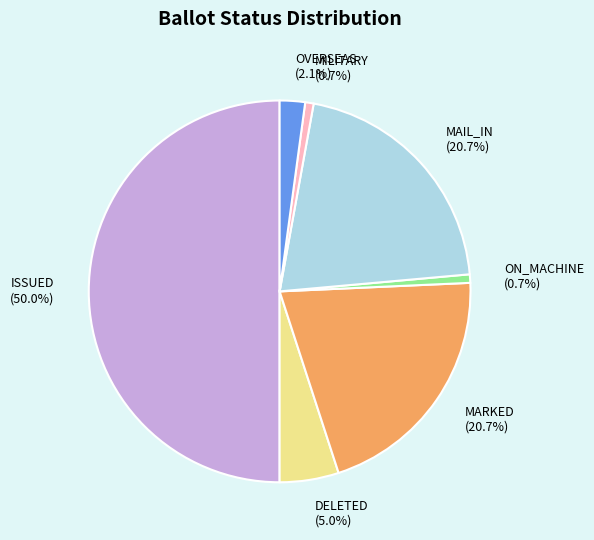

To the nearest percent, what percentage of the pie is ON_MACHINE?

1%